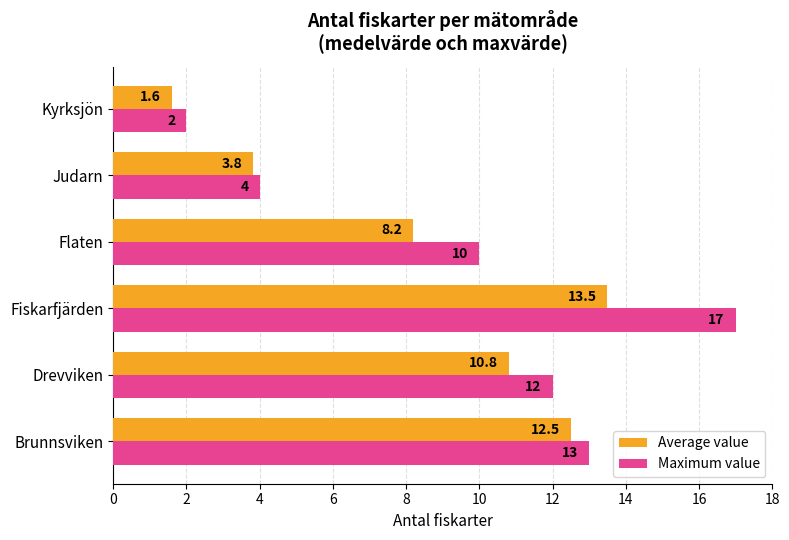

Between Brunnsviken and Judarn, which series saw the biggest shift?

Maximum value